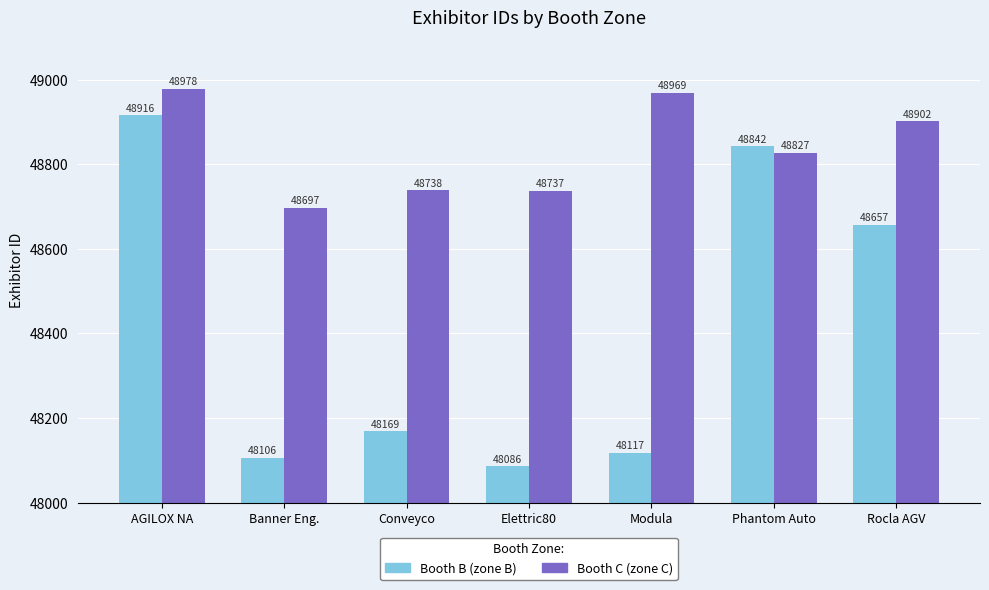

What is the total value across all series at Conveyco?

96907